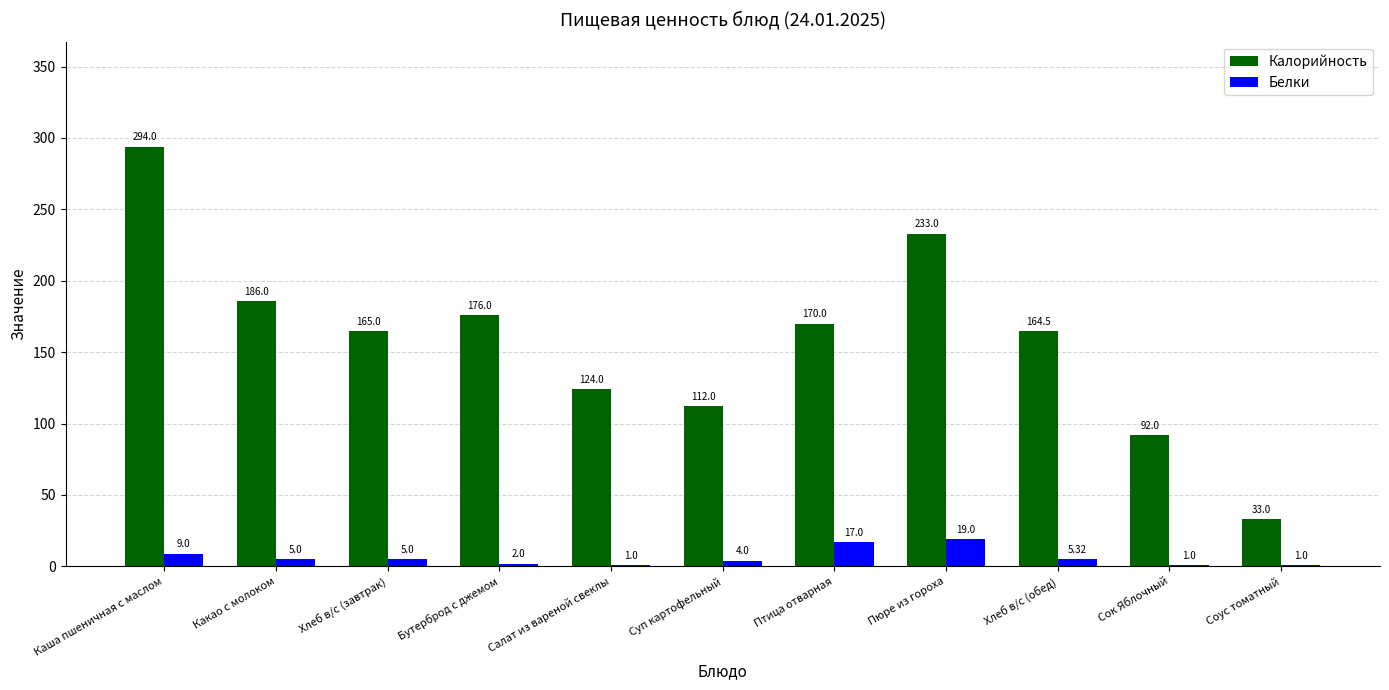

What is the approximate value of Белки at Салат из вареной свеклы?

1.0